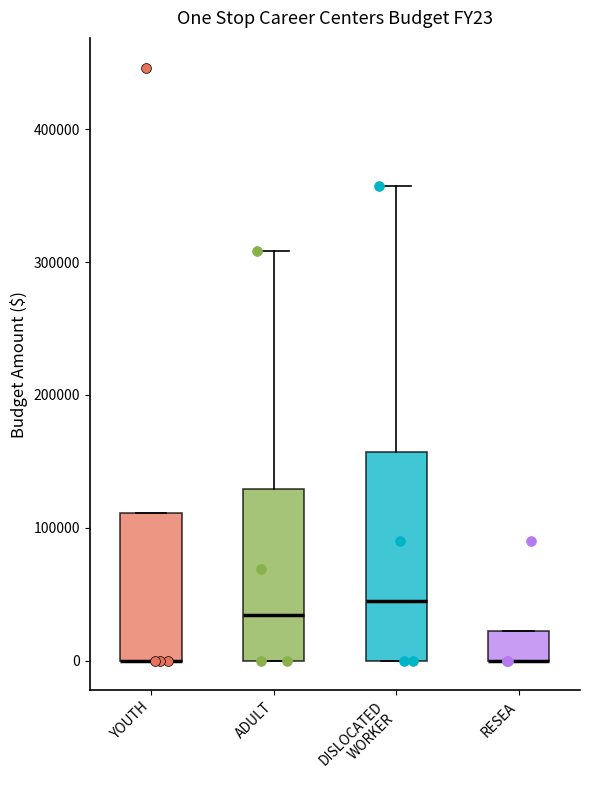

Where is the upper edge of the box for RESEA on the y-axis? The values are not printed on the chart, so give them approximately, as read against the axis.

20000